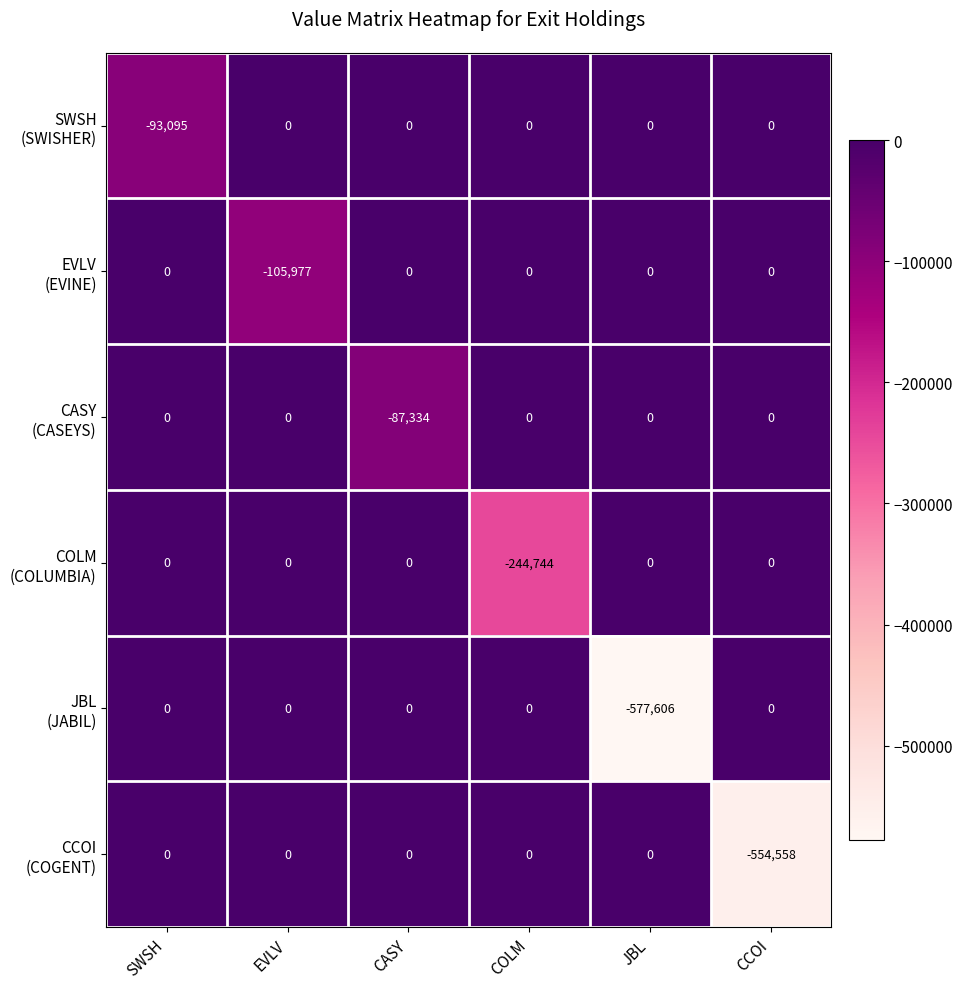

At which category does the chart reach its minimum across all series?

JBL